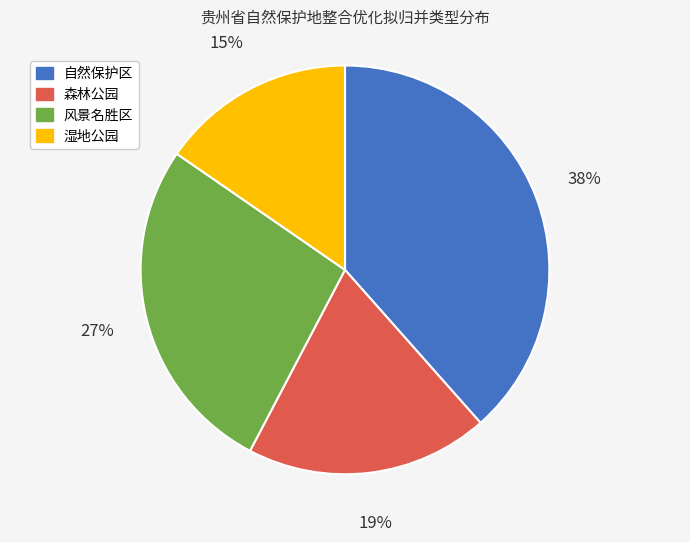

Does 湿地公园 account for over 50% of the chart?

No